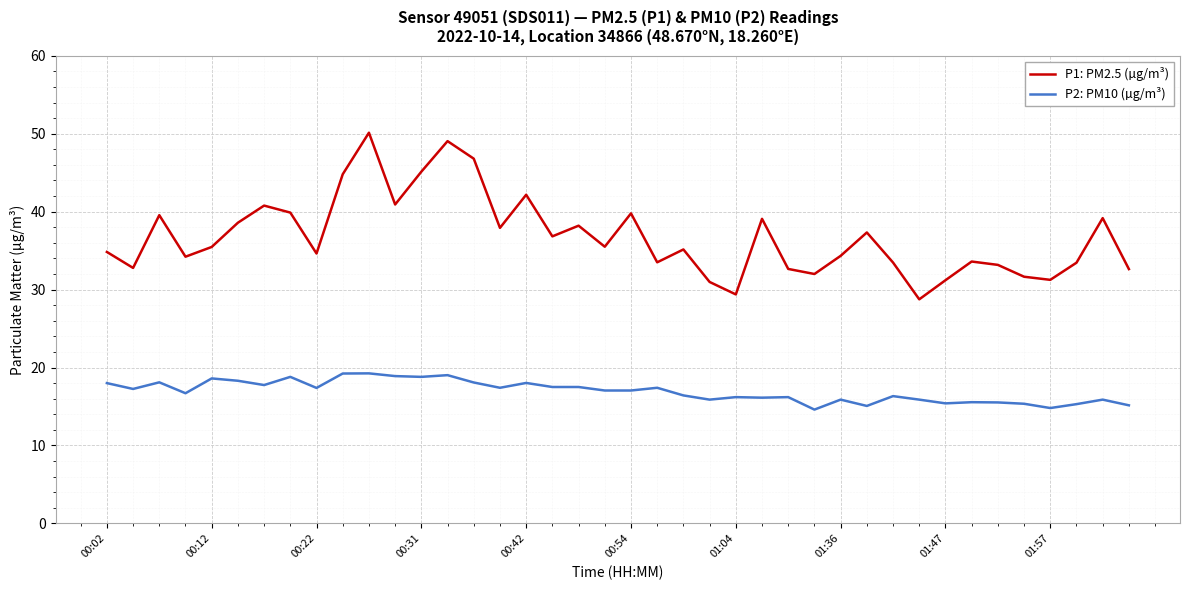

What is the difference between the maximum and minimum values in the P1: PM2.5 (µg/m³) series?

21.4